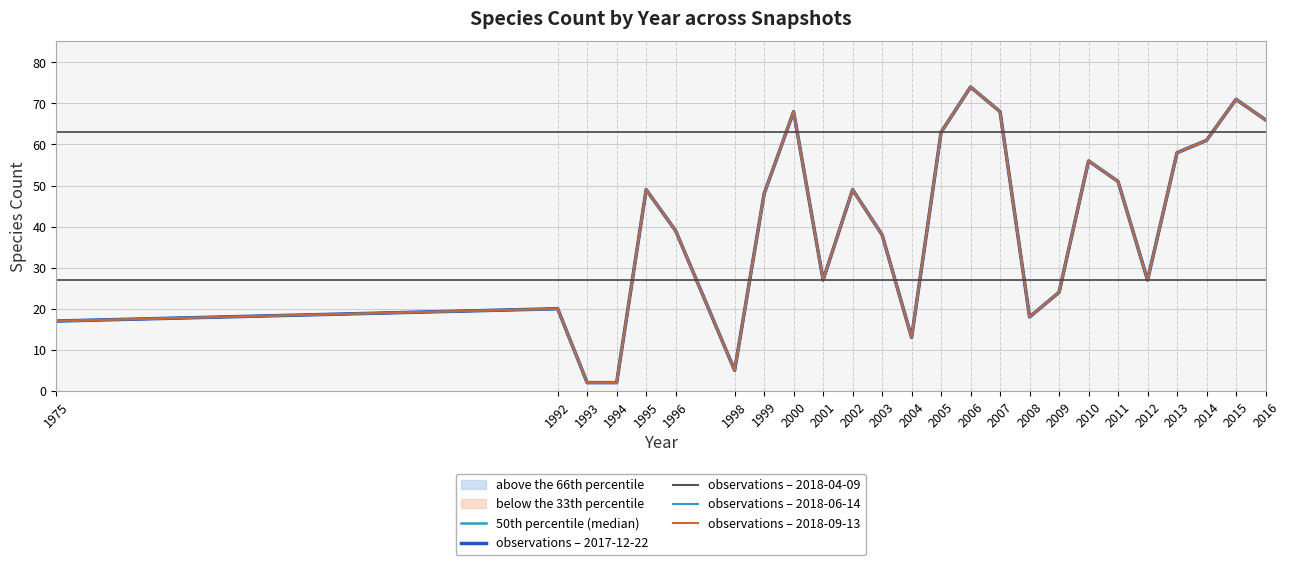

What is the difference between the observations – 2018-06-14 values at 2000 and 1993?

66